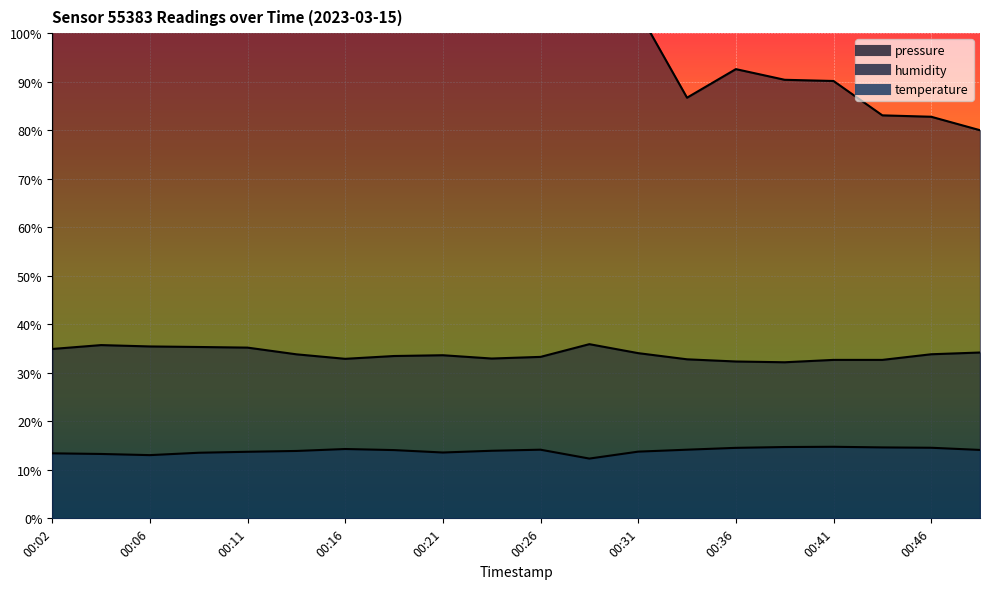

What is the difference between the second highest and minimum values in the pressure_norm series?

34.6